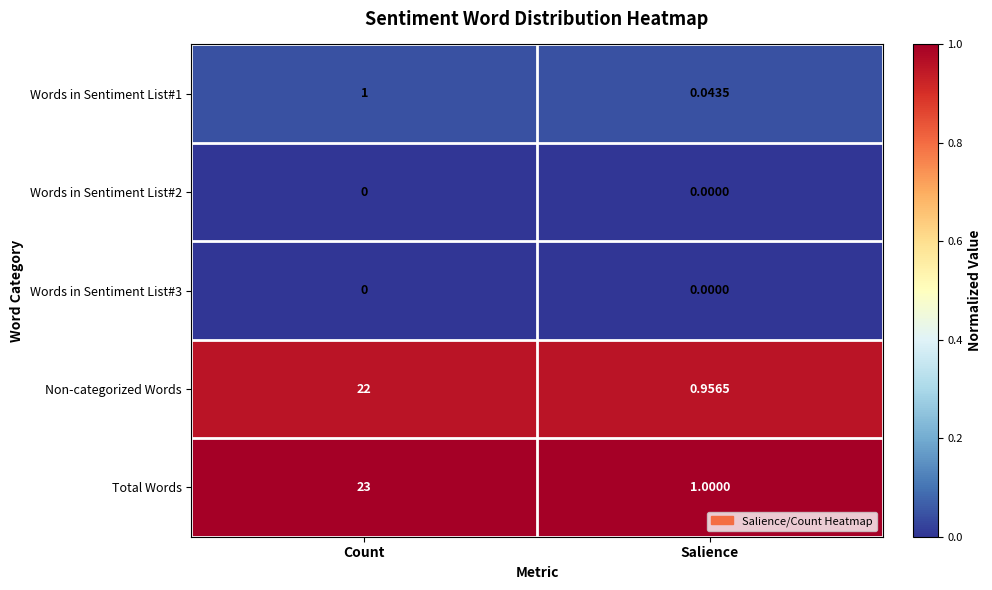

Which series has the widest spread of values?

Total Words